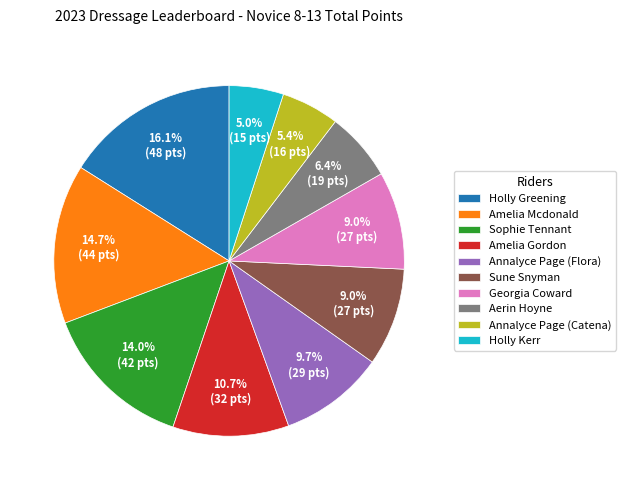

The Amelia Gordon slice represents 1% of the pie. True or false?

False